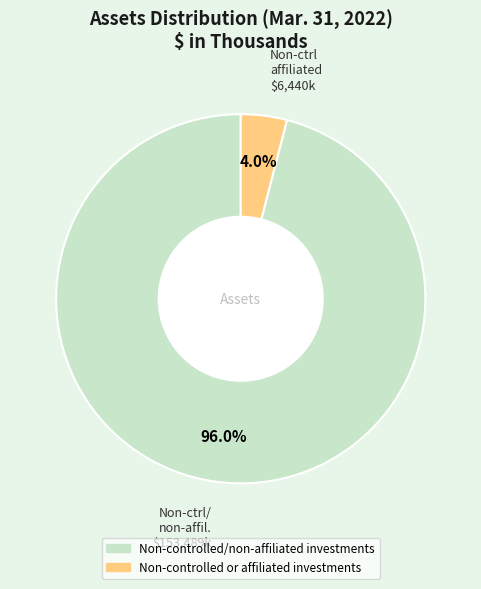

How many slices are in this pie chart?

2